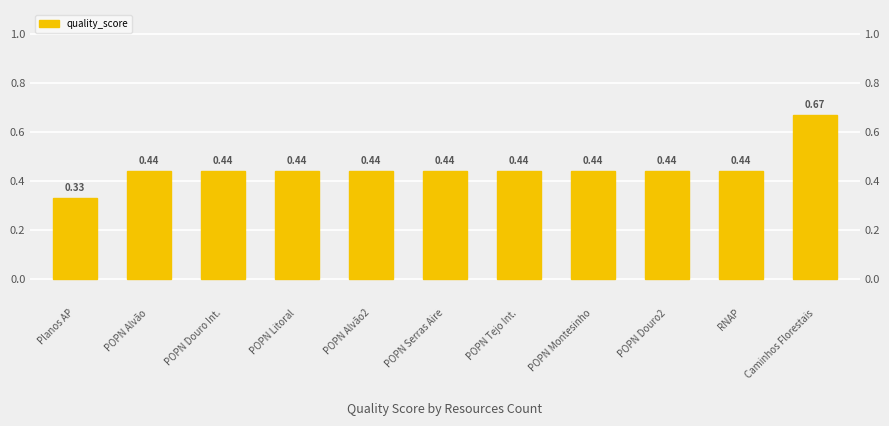

What is the approximate value at POPN Douro Int.?

0.4